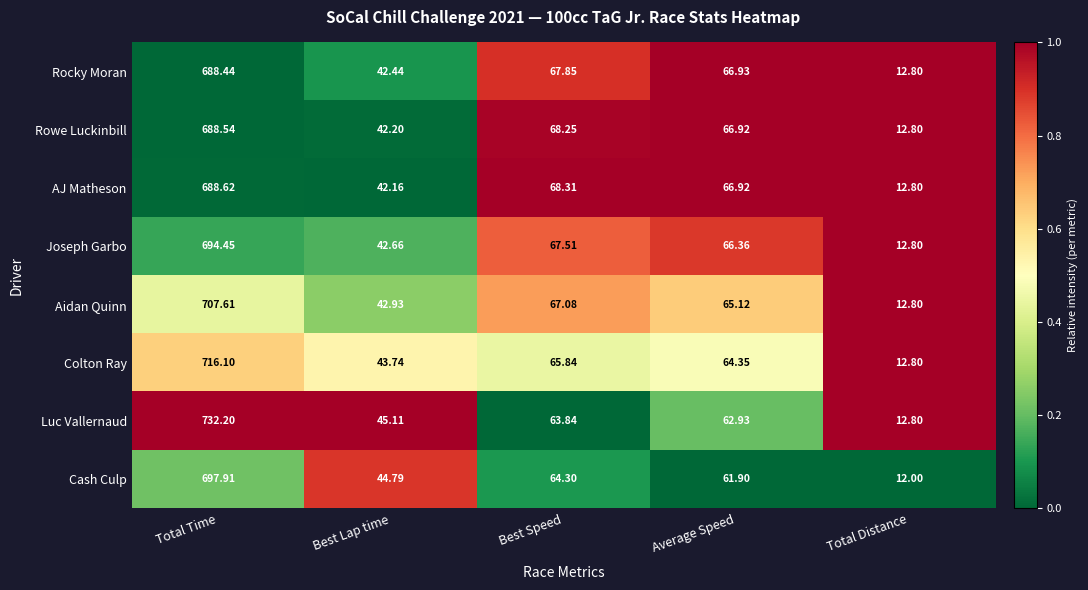

At which category does the chart reach its minimum across all series?

Total Distance